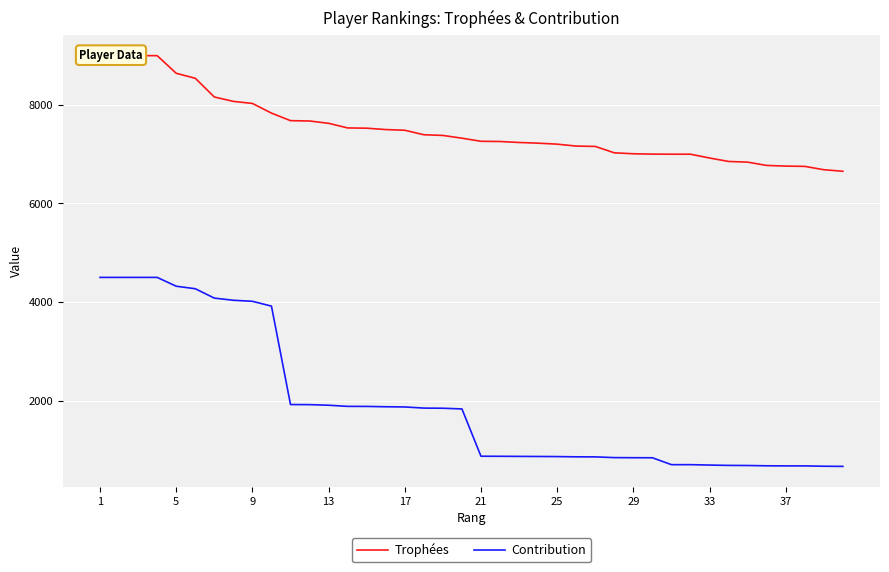

What is the total value across all series at 33?

12045